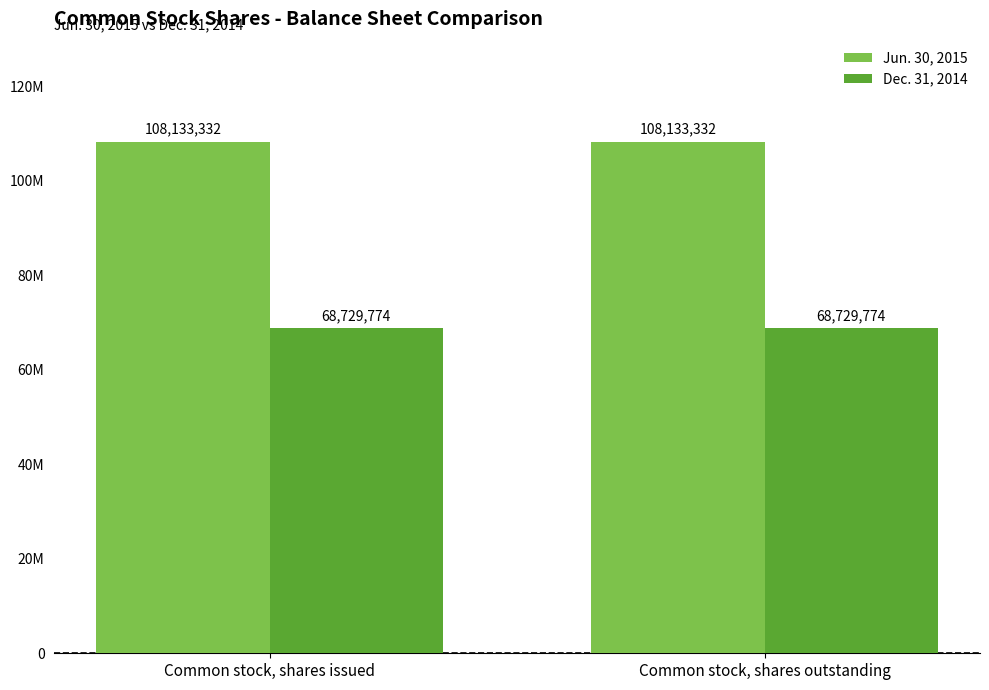

Reading left to right, list all the values displayed in this chart.

Jun. 30, 2015: Common stock, shares issued=108133332	Common stock, shares outstanding=108133332
Dec. 31, 2014: Common stock, shares issued=68729774	Common stock, shares outstanding=68729774